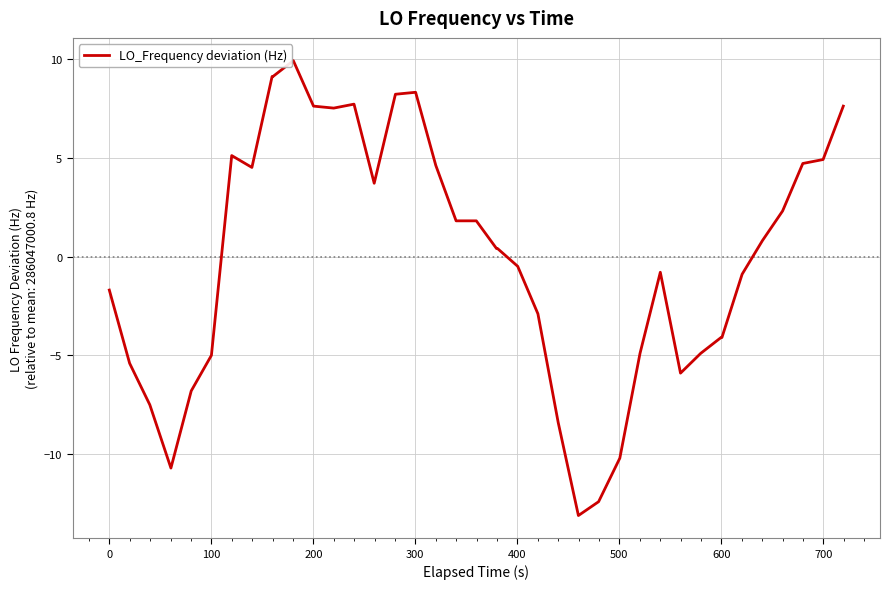

What is the difference between the maximum and minimum values?

23.0